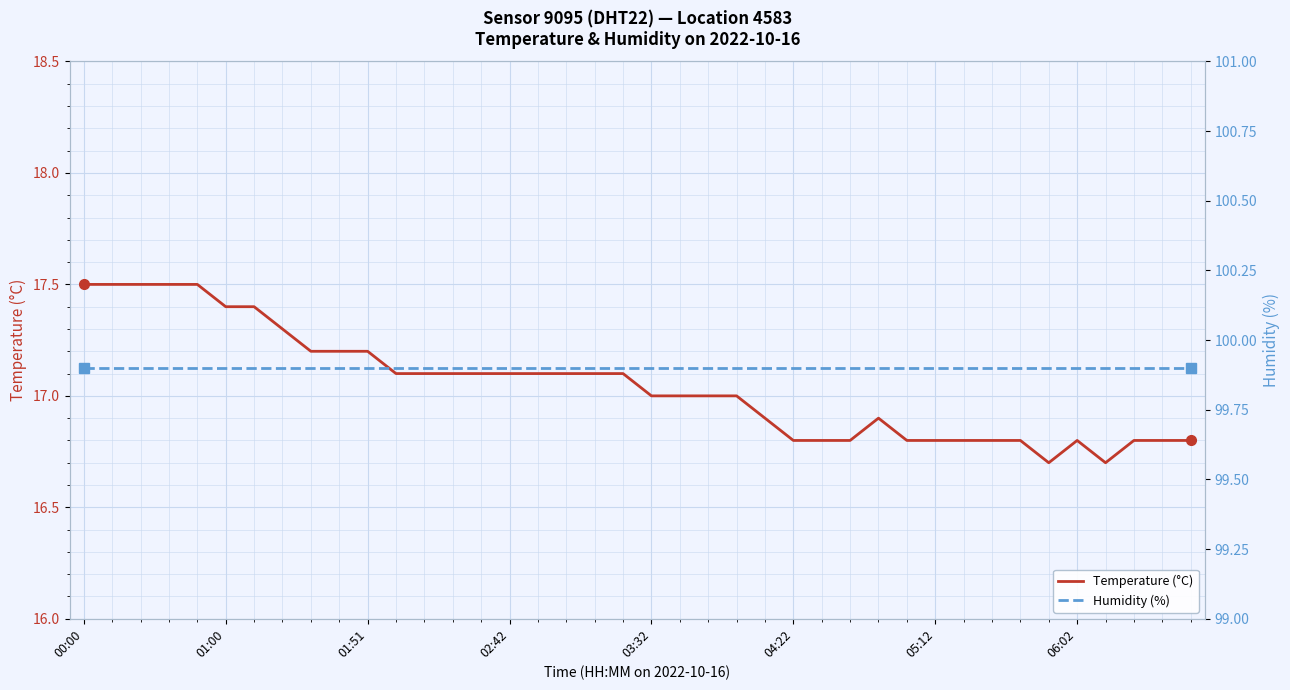

How many interior local peaks does the Temperature (°C) series have?

2